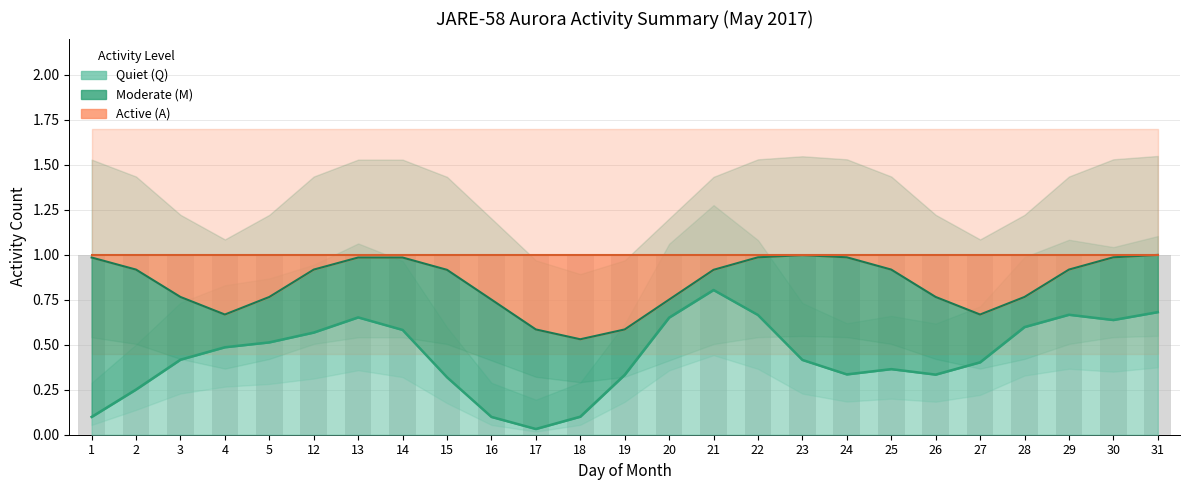

True or false: Moderate (M) has a value of -1 at 31.

False